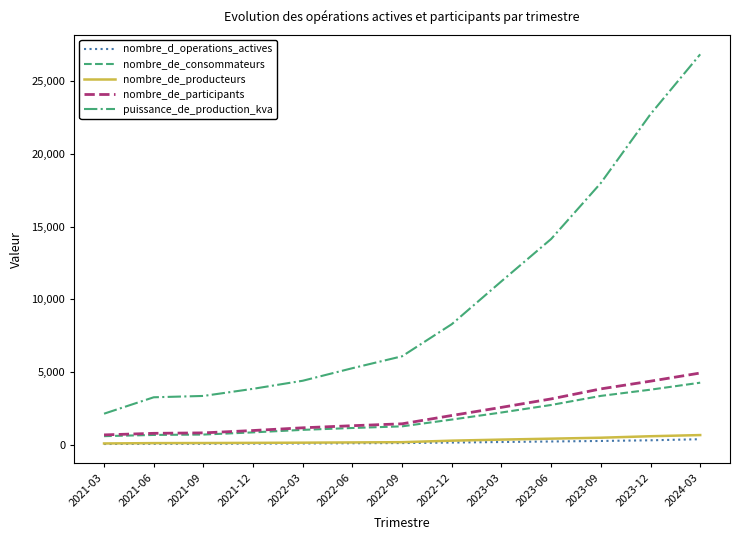

The value of puissance_de_production_kva at 2023-06 is 14144. True or false?

True